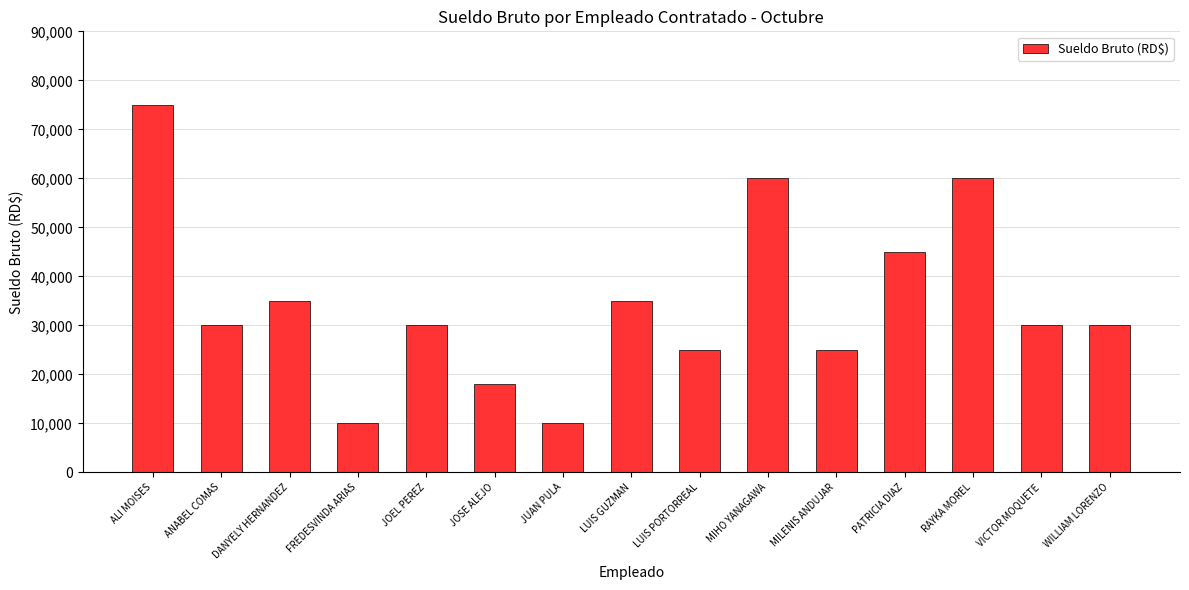

At which category does the chart reach its peak across all series?

ALI MOISES